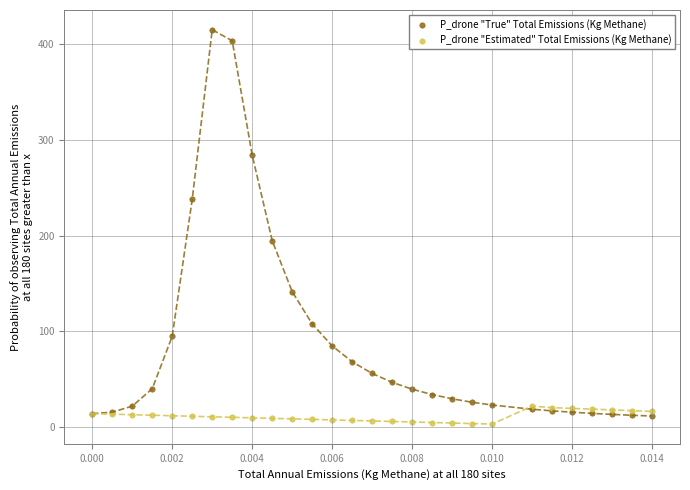

What are all the series names shown in the legend?

P_drone "True" Total Emissions (Kg Methane), P_drone "Estimated" Total Emissions (Kg Methane)